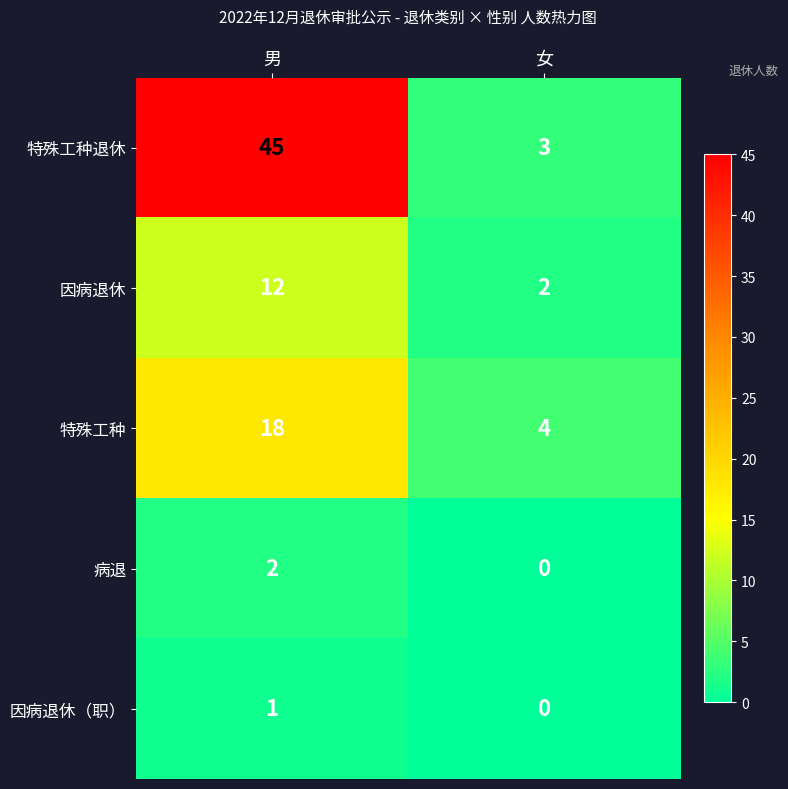

Which series changed the most between 男 and 女?

特殊工种退休